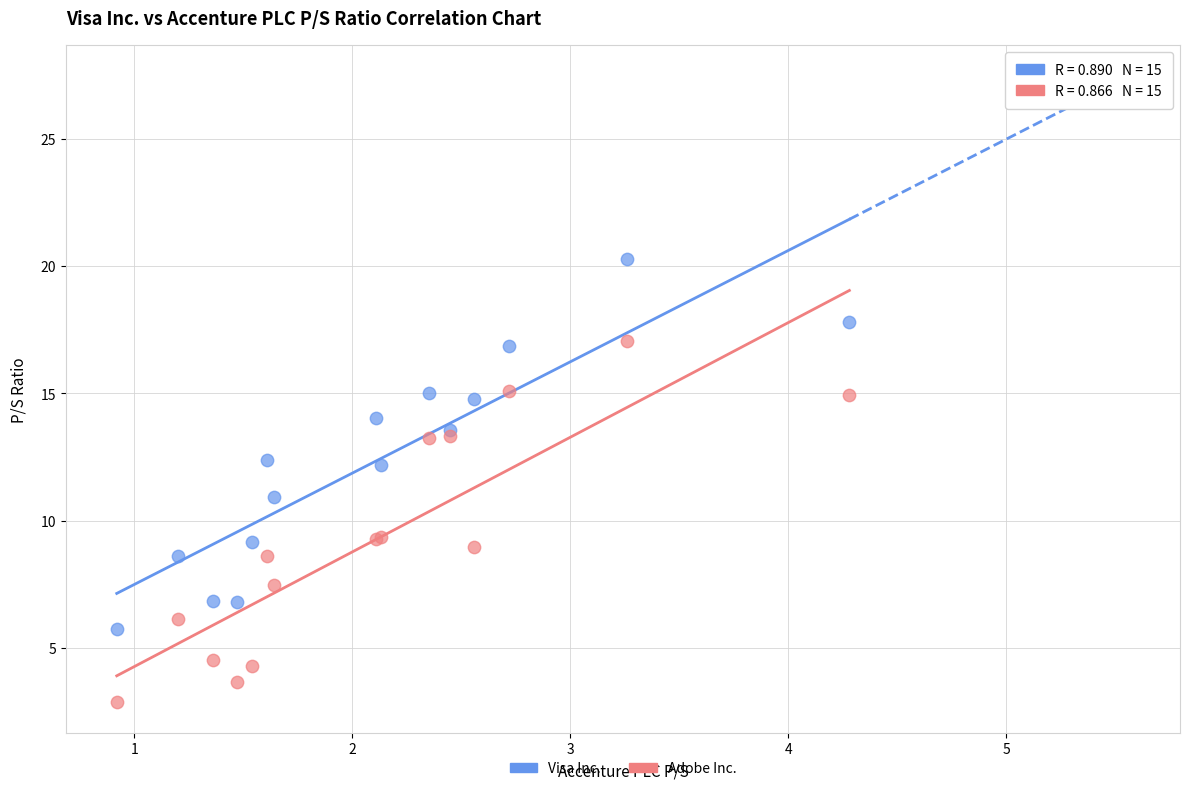

Which series reaches the minimum Y coordinate?

Adobe Inc.